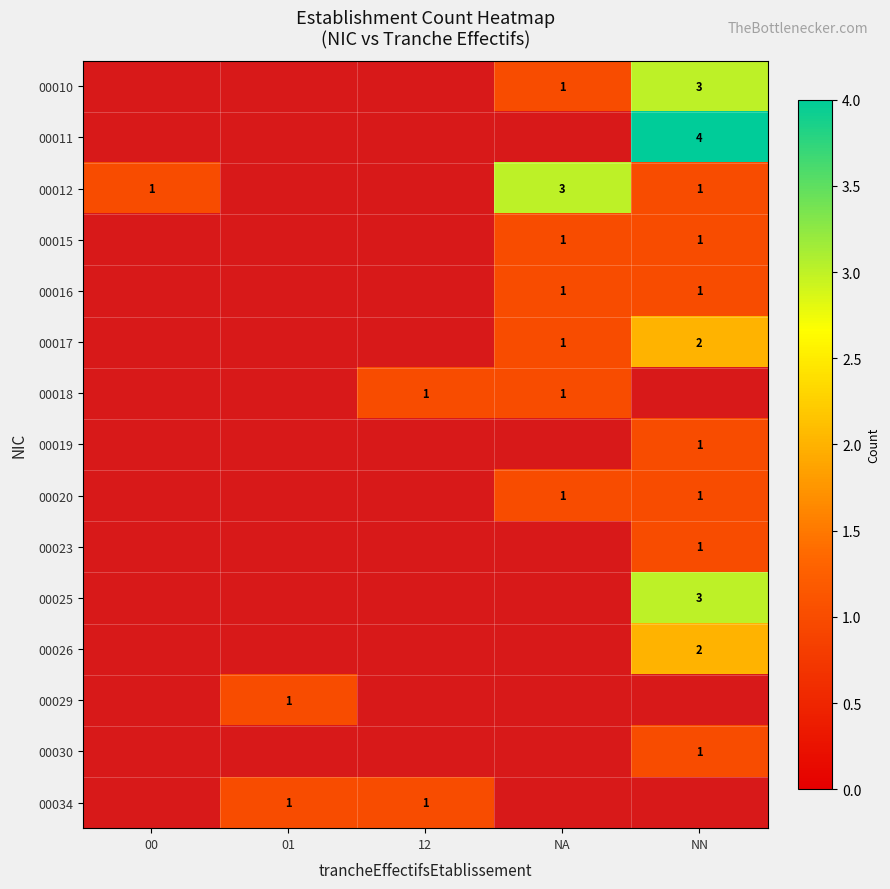

True or false: 00018 has a value of 2 at NA.

False